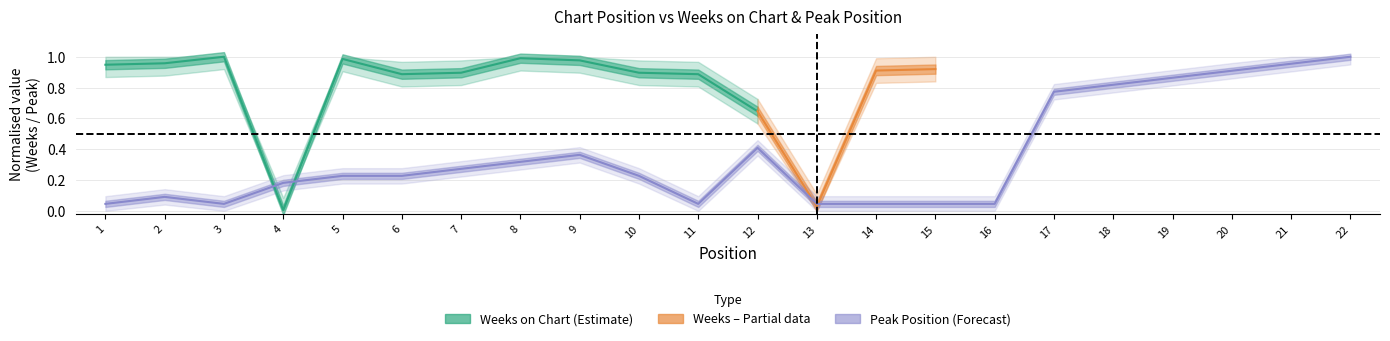

Reading left to right, what are all the values shown in this chart?

1=0.0	2=0.1	3=0.0	4=0.2	5=0.2	6=0.2	7=0.3	8=0.3	9=0.4	10=0.2	11=0.0	12=0.4	13=0.0	14=0.0	15=0.0	16=0.0	17=0.8	18=0.8	19=0.9	20=0.9	21=1.0	22=1.0